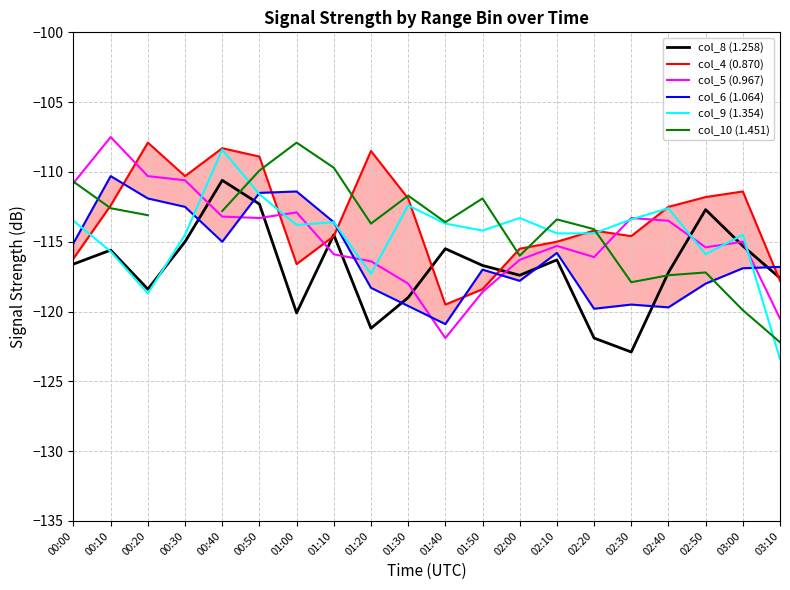

True or false: col_8 (1.258) has more than 1 interior local peaks.

True